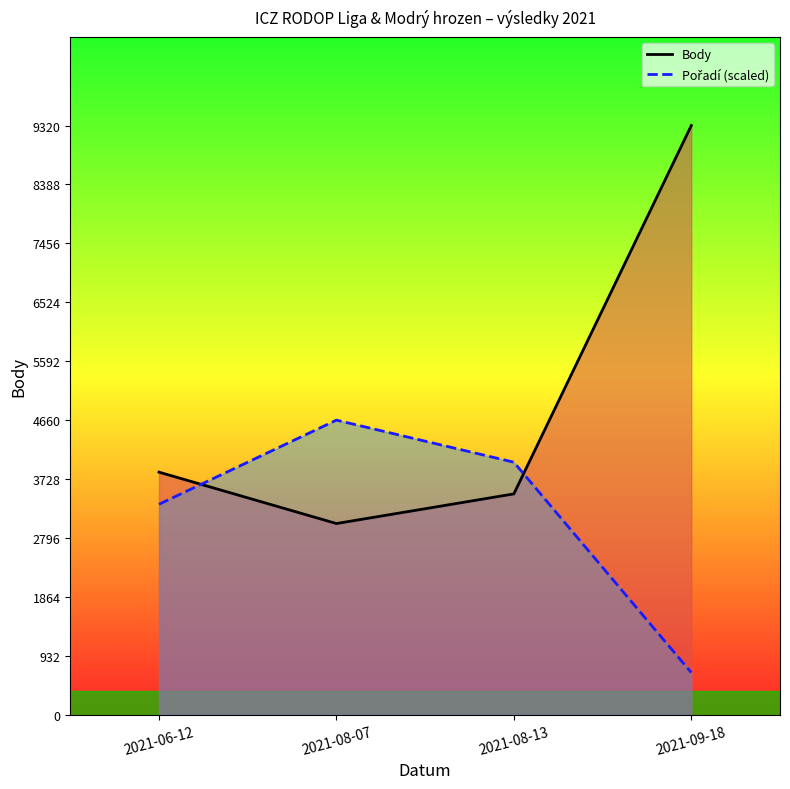

In Body, how many points are lower than both neighbors (excluding endpoints)?

1